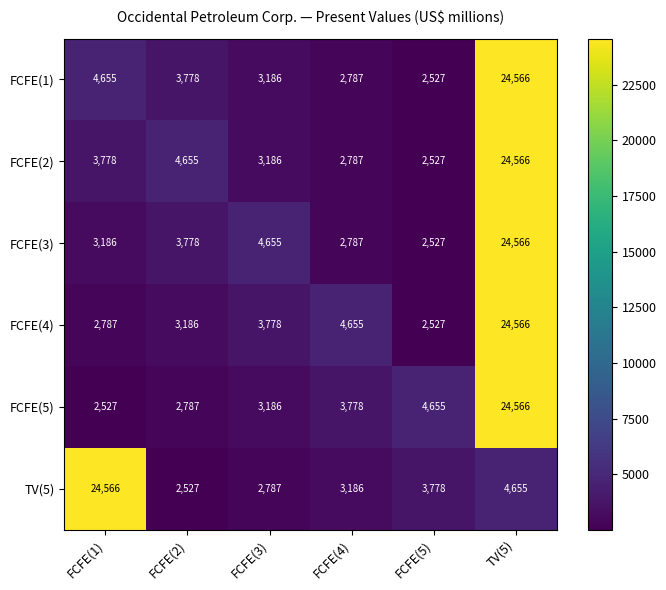

True or false: FCFE(5) has a value of 2527 at FCFE(1).

True